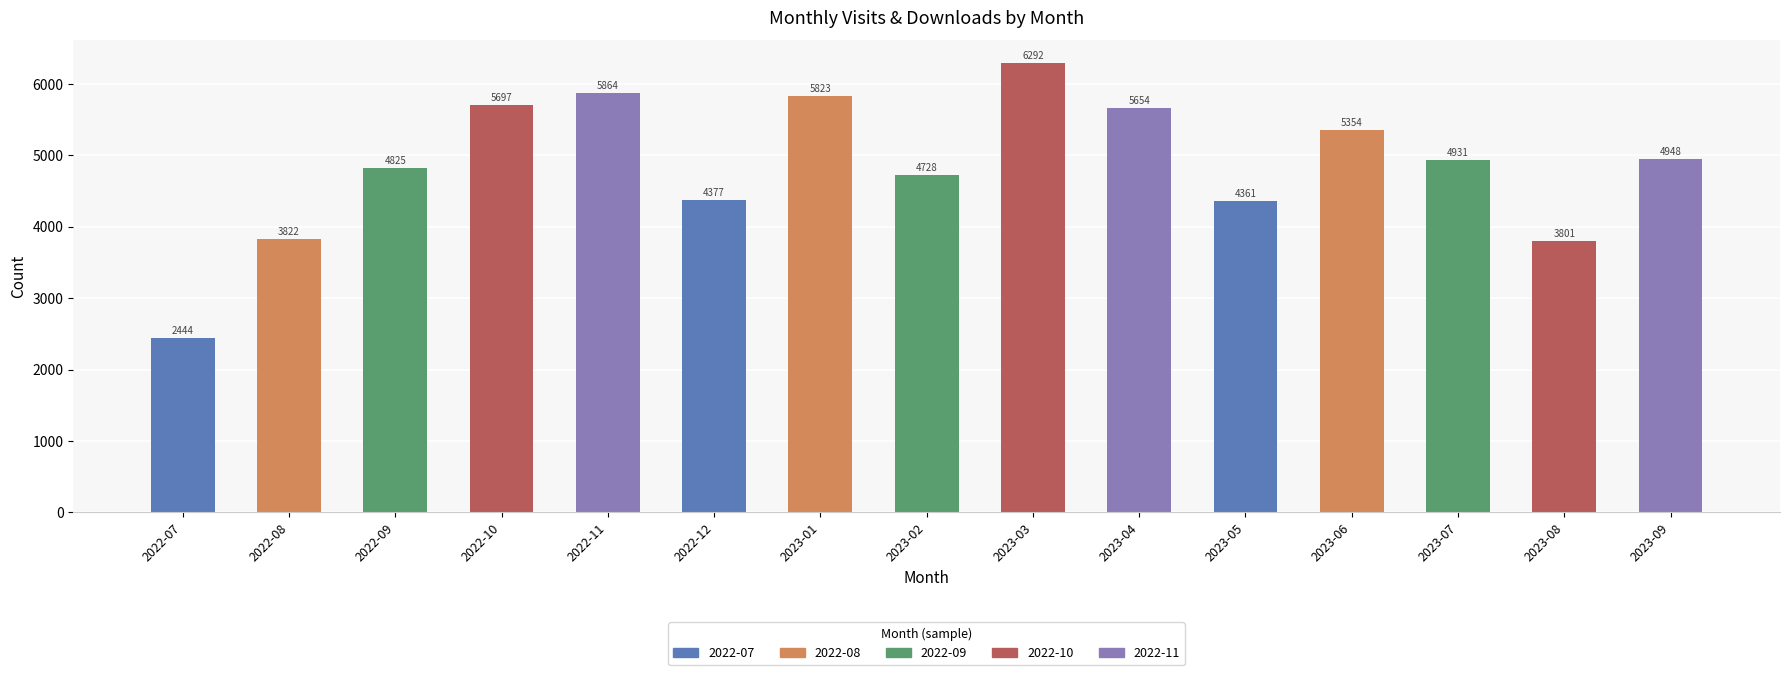

What is the value of the 15th bar from the left?

4948